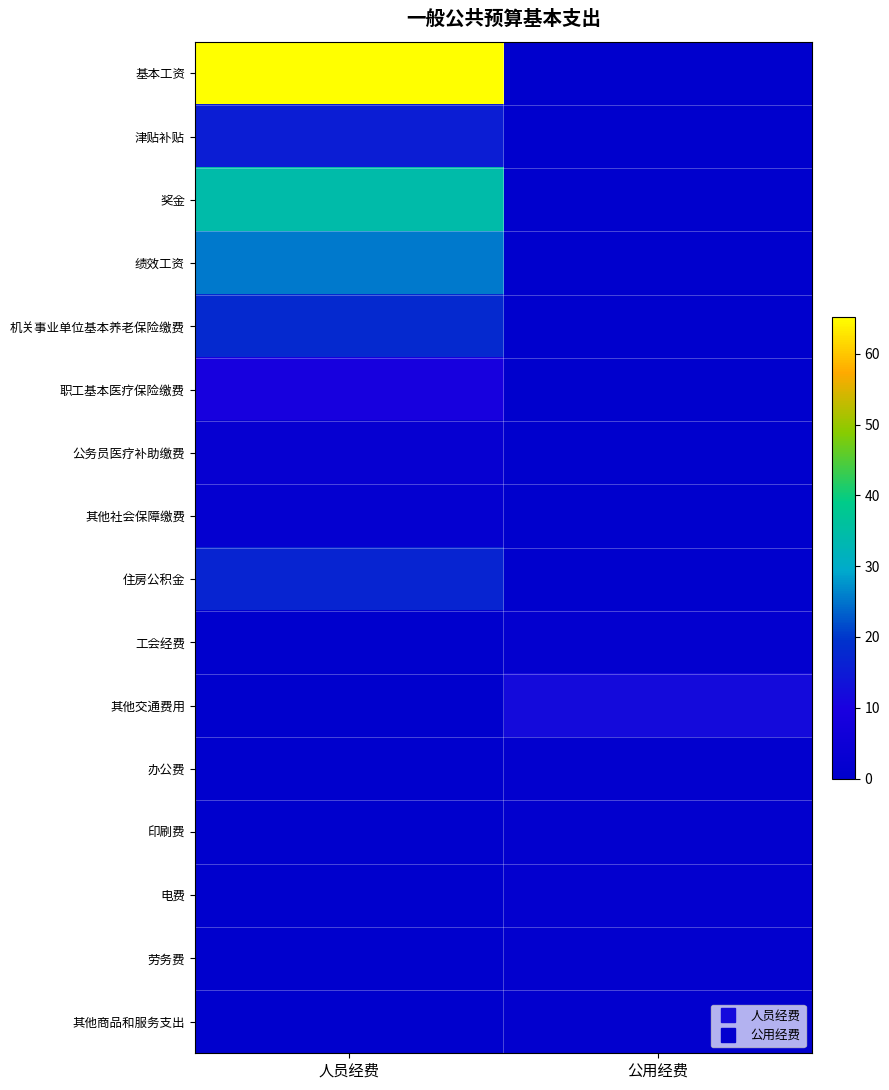

At how many categories does at least one series exceed 57?

1